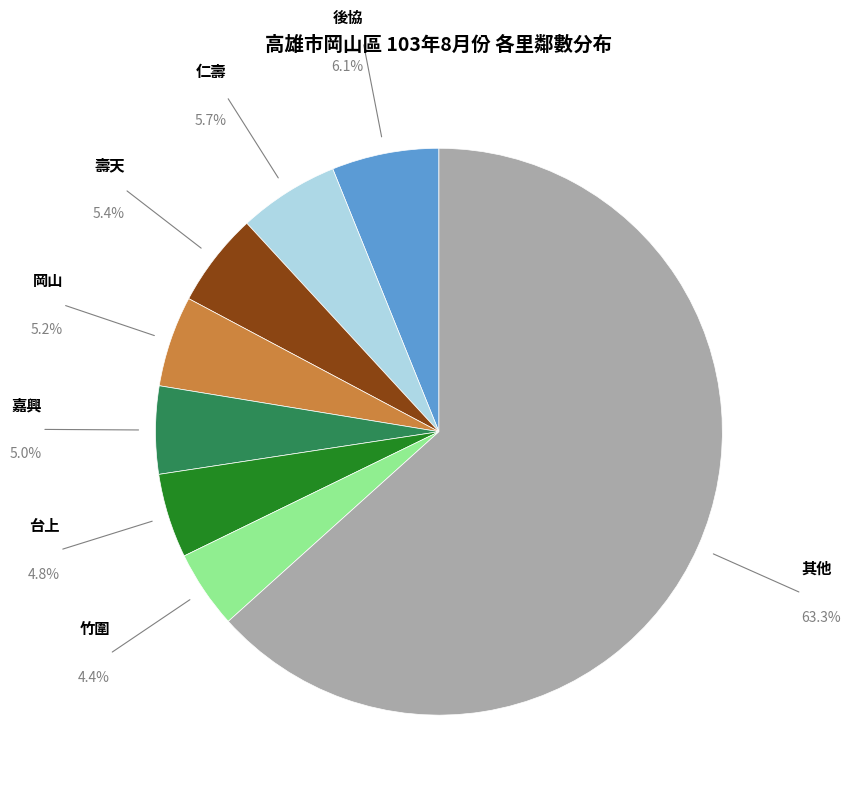

Is there any slice that represents more than half of the pie?

Yes